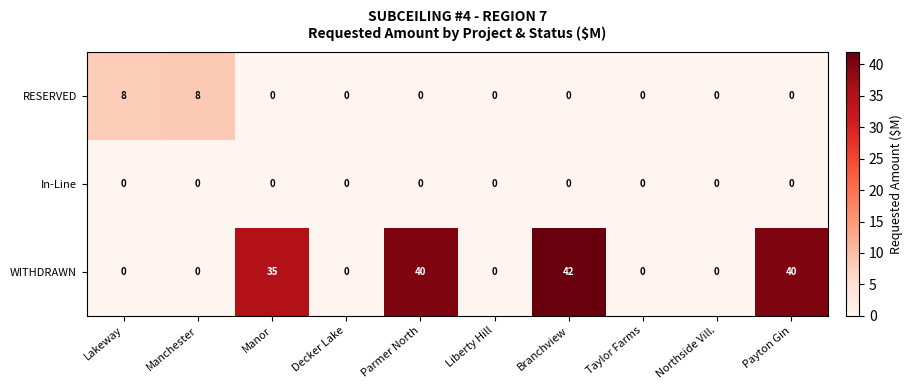

The In-Line series shows 0 at Decker Lake. True or false?

True